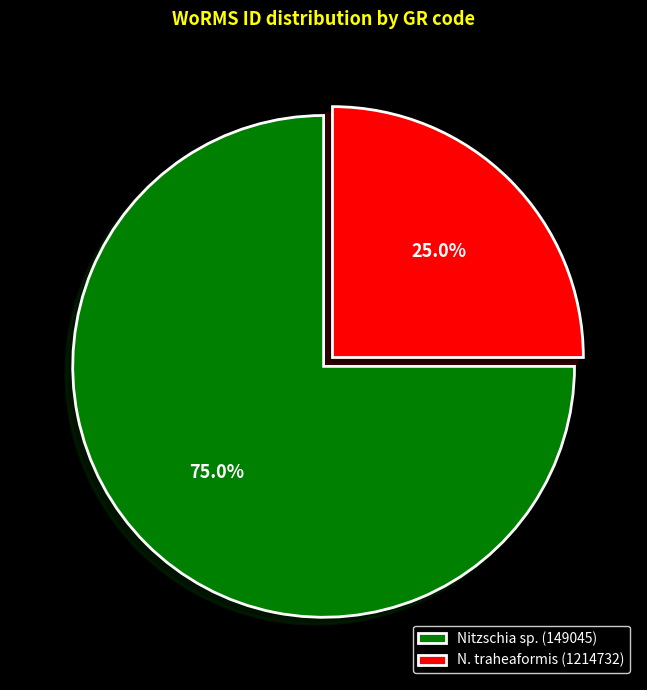

Which slice represents more than half of the pie?

Nitzschia sp. (149045)